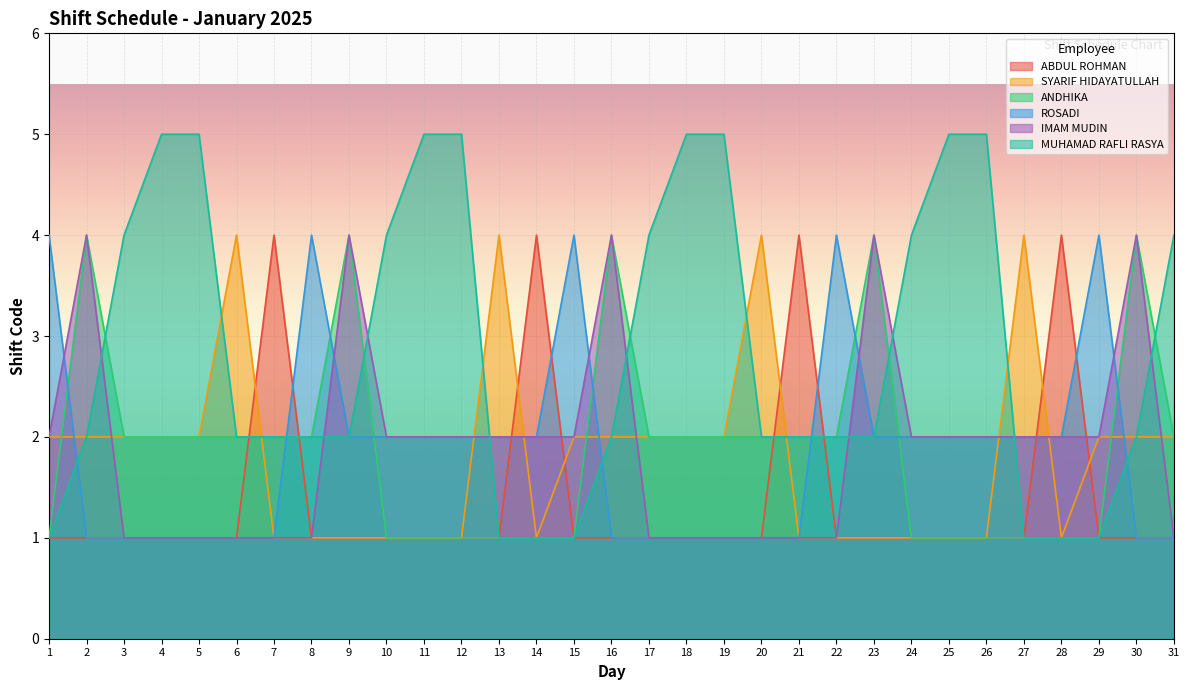

At which label is IMAM MUDIN closest to 2?

1